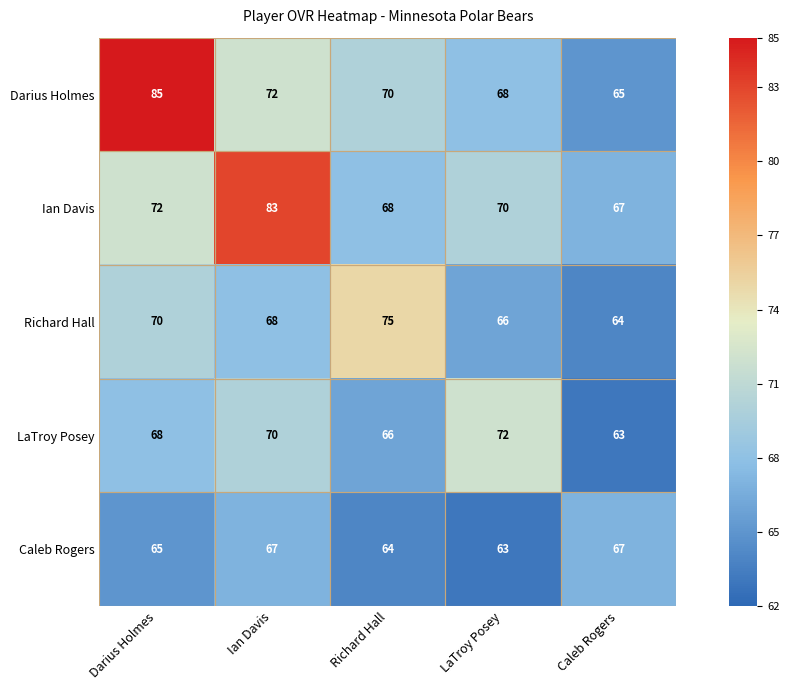

List the series in order of their peak value, lowest first.

Caleb Rogers, LaTroy Posey, Richard Hall, Ian Davis, Darius Holmes